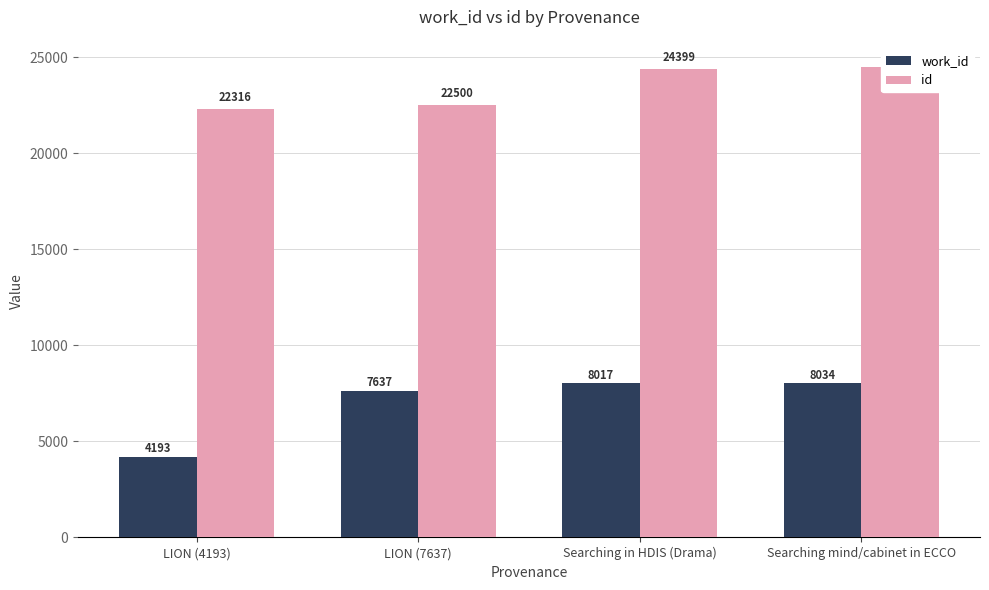

What value does the id series have at LION (4193)?

22316